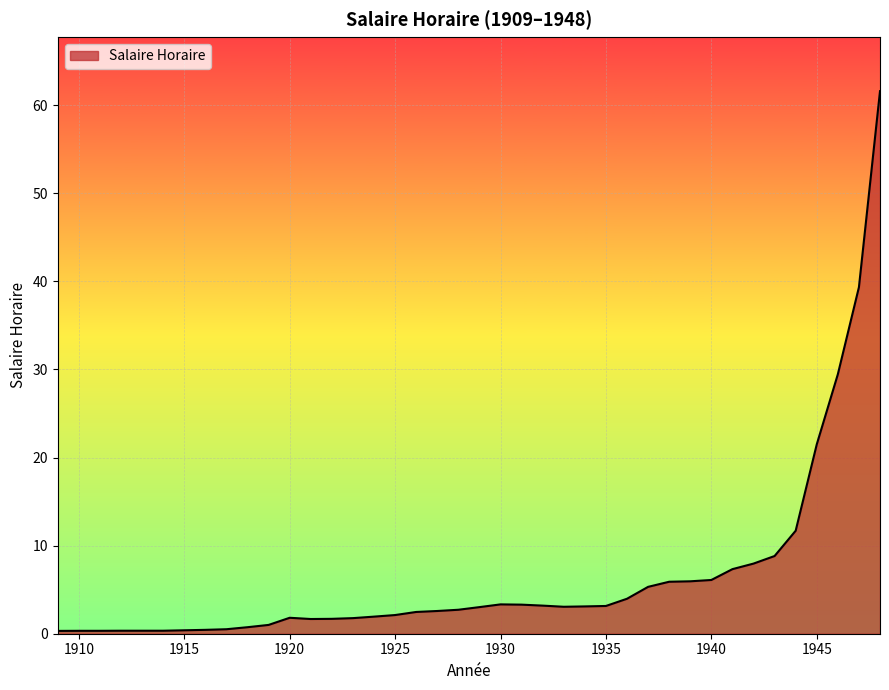

What is the difference between the maximum and minimum values?

61.3